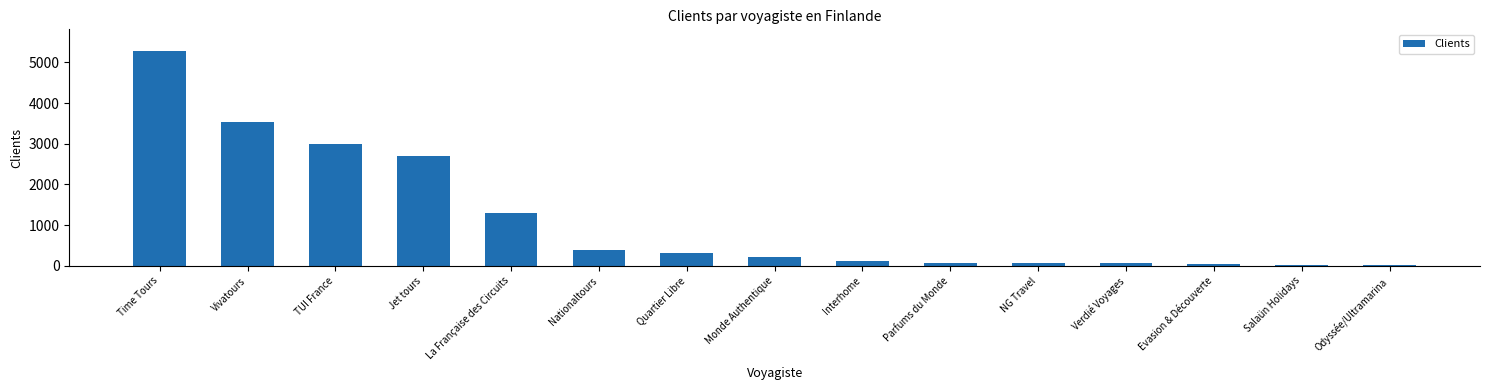

What is the difference between the values at Verdié Voyages and Time Tours?

5216